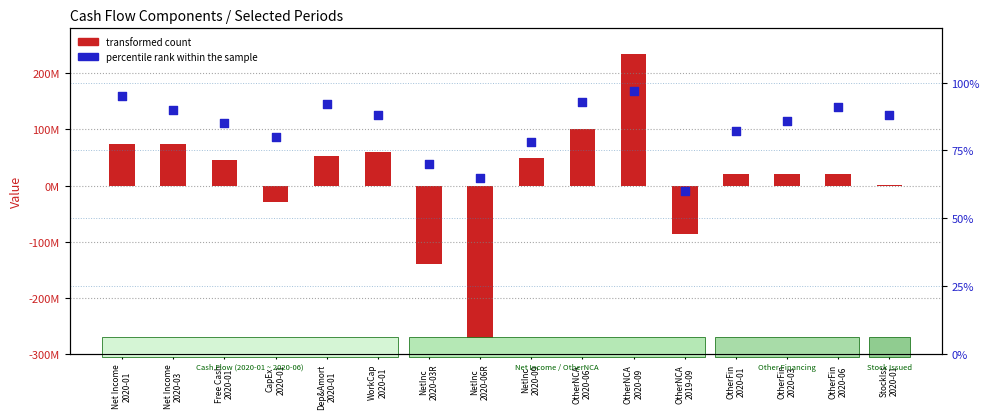

What are all the series names shown in the legend?

transformed count, percentile rank within the sample